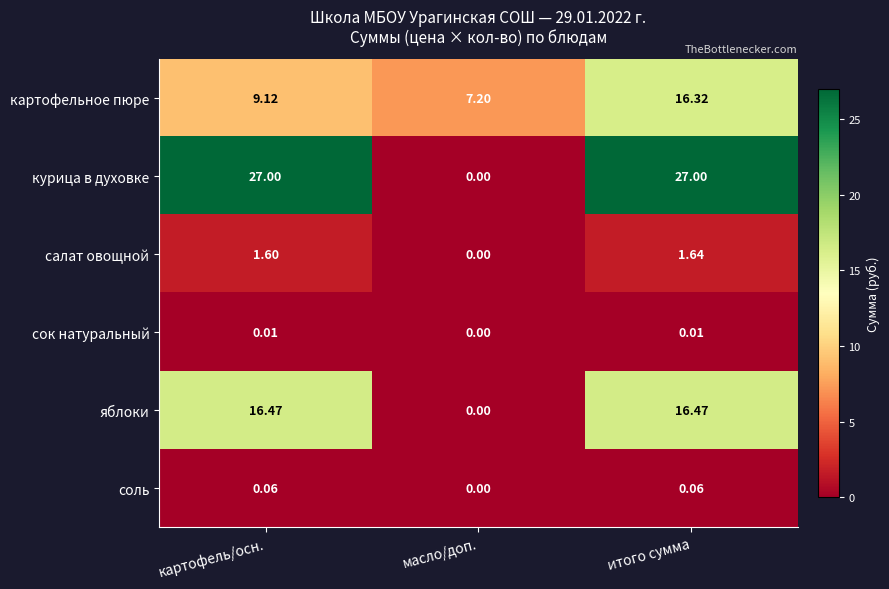

Where is яблоки nearest to the value 8?

масло/доп.